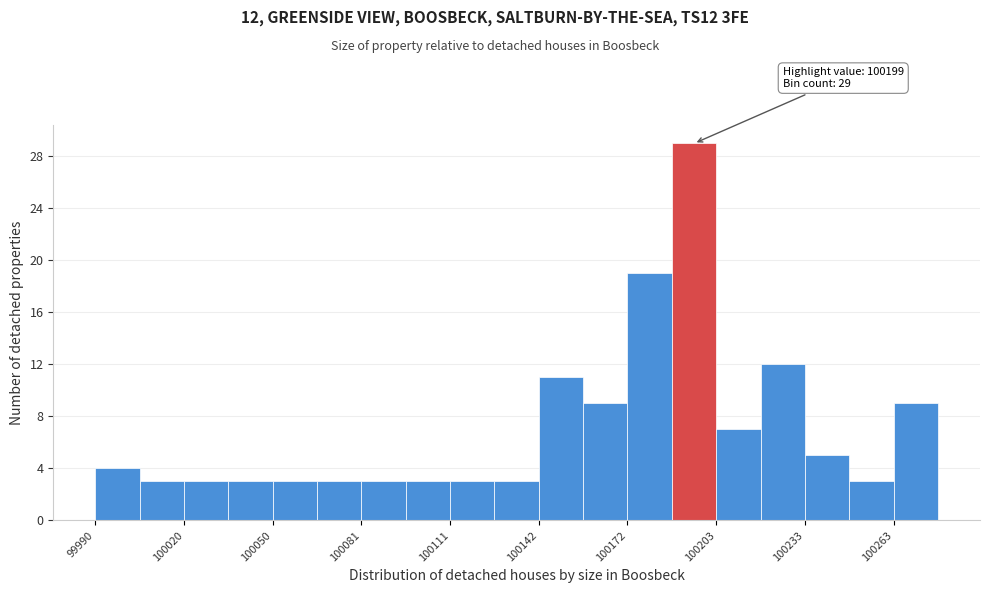

Around what value on the x-axis is the tallest bar? Give the approximate position of its centre, as read against the axis.

100195